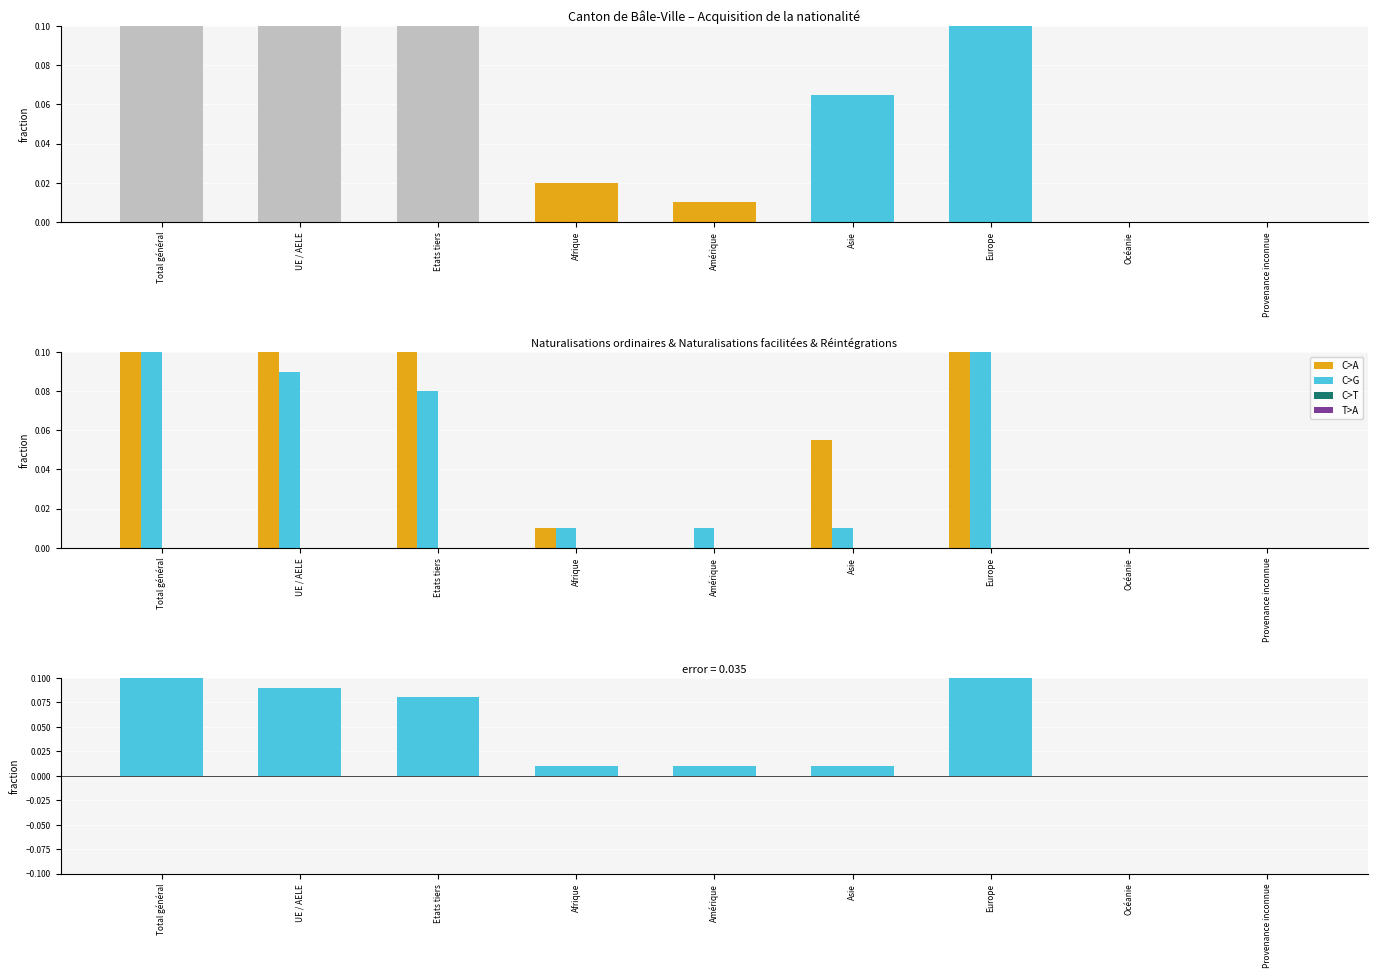

The Naturalisations ordinaires series shows -0.2 at Amérique. True or false?

False